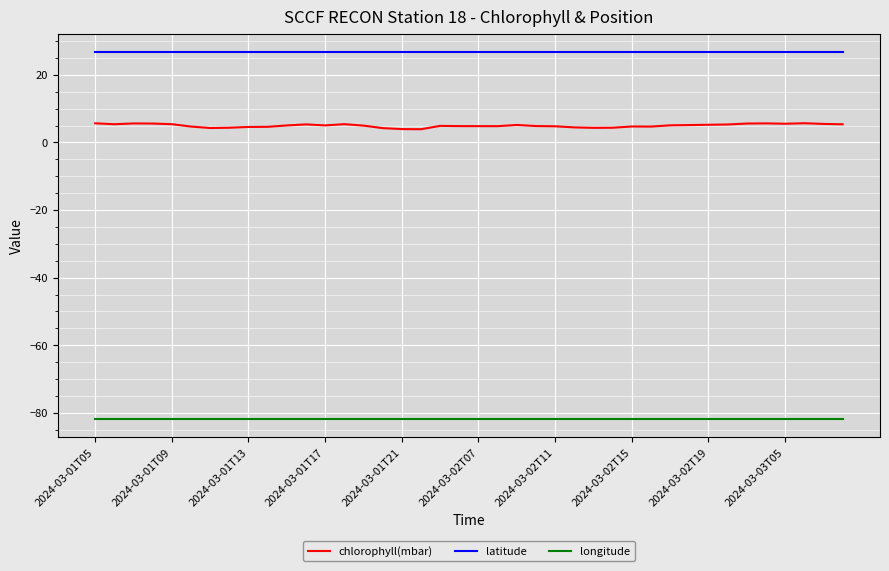

What is the minimum value shown in the chart?

-81.8